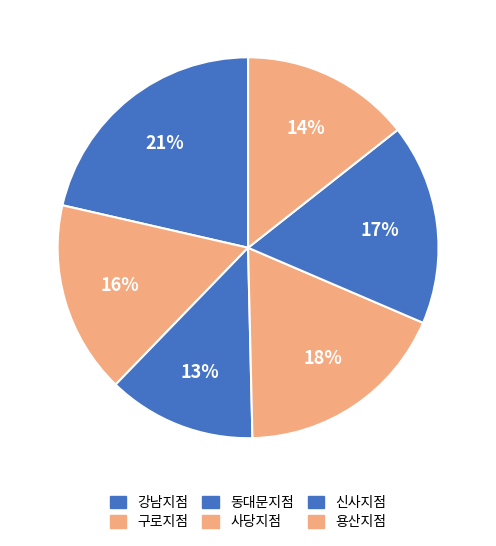

Is it true that 구로지점 is 28% of the pie?

False